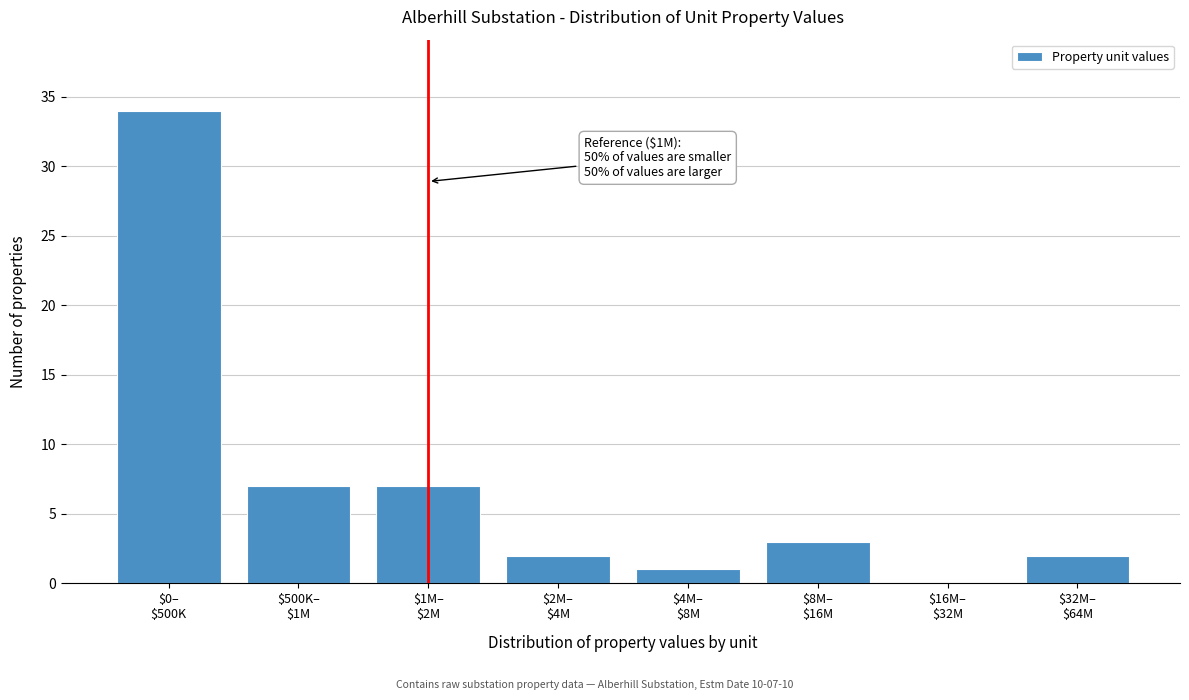

What is the sum of all values?

56